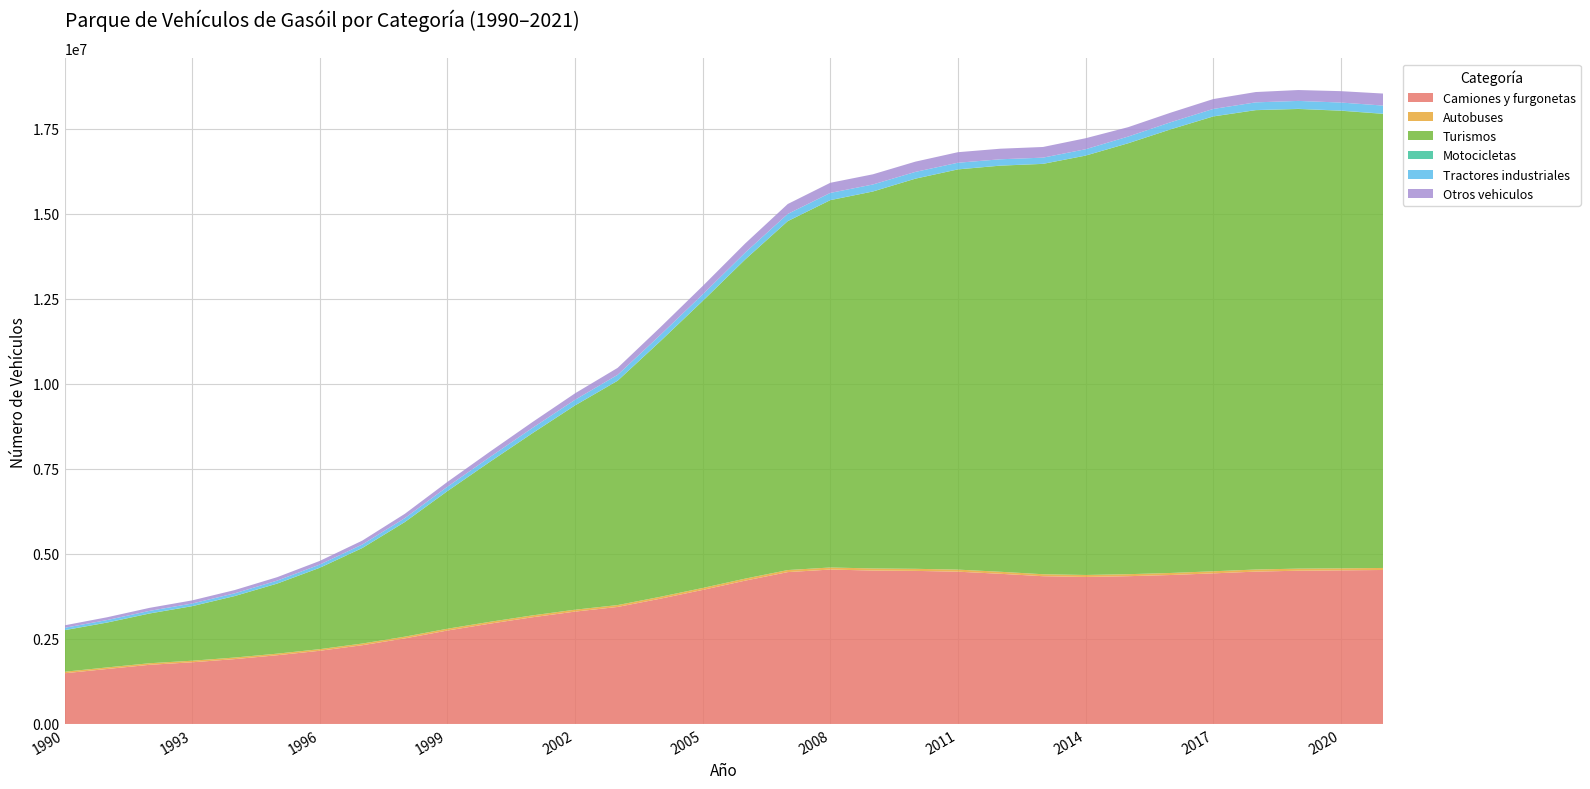

Reading right to left, list all the values displayed in this chart.

Camiones y furgonetas: 4525981	4514742	4504394	4478050	4426541	4378199	4343585	4321086	4342980	4413826	4476049	4499419	4509541	4538399	4463923	4213186	3939953	3681015	3439434	3302732	3136580	2948837	2746518	2515308	2314915	2151426	2020189	1906229	1813001	1738671	1615902	1490068
Autobuses: 59734	59262	61697	61684	61336	59944	58676	58323	58006	59288	60669	61001	61363	60924	59764	59332	57287	55951	54975	55917	55158	53768	52610	50871	49095	47478	46435	46154	46085	46222	45650	44833
Turismos: 13346381	13451079	13510143	13501540	13367879	13038663	12665275	12325894	12061601	11937569	11763255	11466842	11079034	10796625	10255430	9380284	8434725	7506821	6592444	6003919	5355145	4702264	4044419	3368847	2806754	2391352	2059126	1806248	1602062	1461618	1317475	1220746
Motocicletas: 5809	5269	4758	3994	3333	2644	2122	1655	2350	2305	2220	2213	2206	2158	2130	2024	2421	2266	2214	2308	2345	2387	2439	2498	2559	2650	2738	2831	2963	3087	3219	3337
Tractores industriales: 238456	235511	232680	225942	218154	207889	195657	186060	181344	185411	194280	197736	204847	211335	210494	201810	191810	182953	172097	164528	153504	140588	127983	114255	102276	92863	85876	78492	76011	75161	71847	66910
Otros vehiculos: 353417	334578	319916	303332	290231	280674	275905	323280	313346	310601	309832	301302	298943	297538	291585	267678	246263	224894	204799	189047	171685	155667	141071	125872	114392	106950	101215	95749	92182	88545	82024	73025